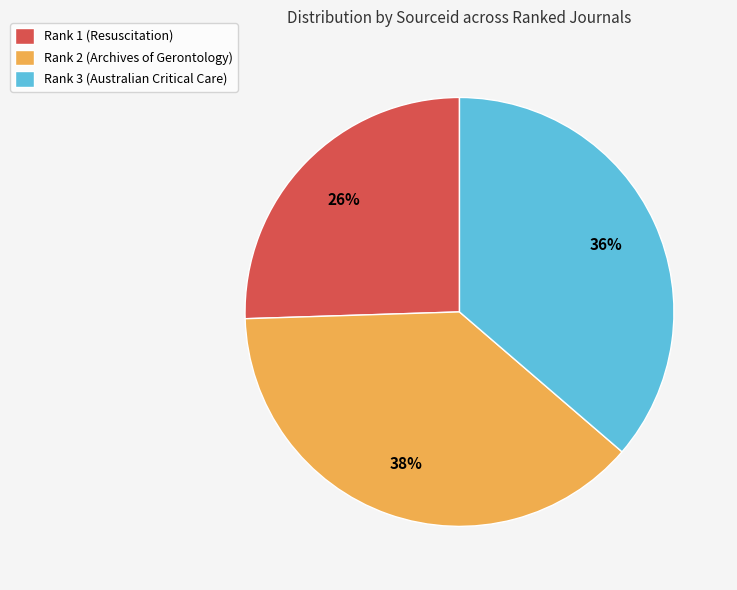

Between Rank 1 (Resuscitation) and Rank 3 (Australian Critical Care), which is larger?

Rank 3 (Australian Critical Care)